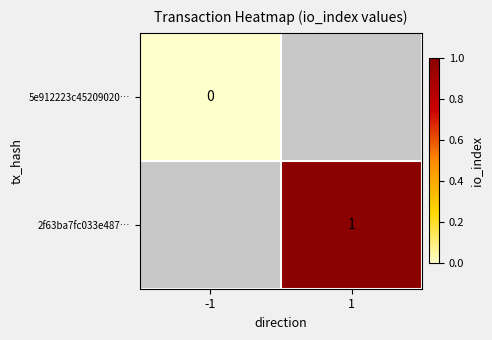

List the series in order of their peak value, lowest first.

5e912223c45209020…, 2f63ba7fc033e487…